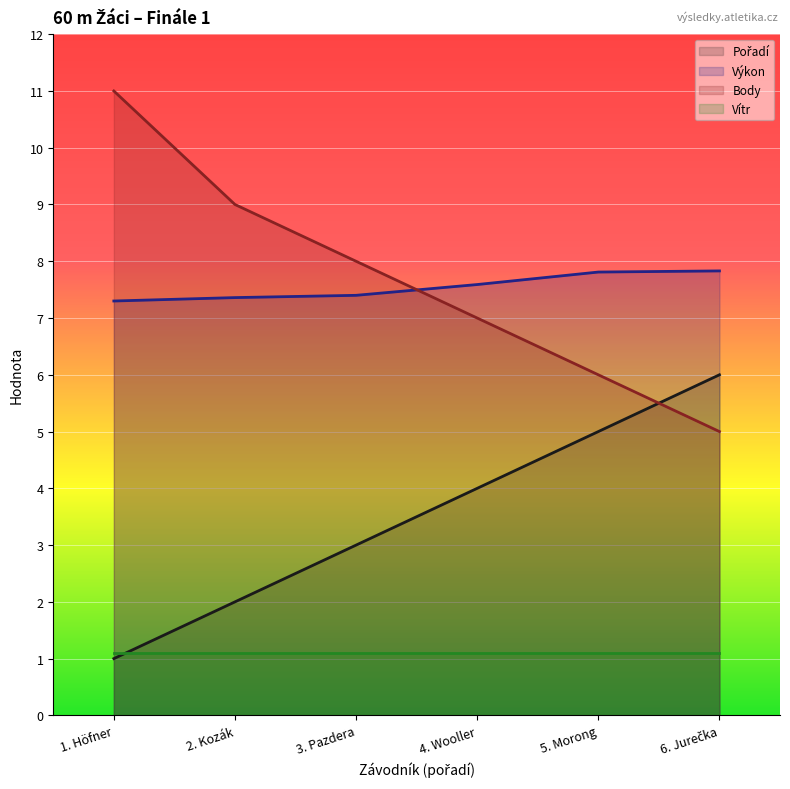

At which category is the sum across all series the highest?

1. Höfner